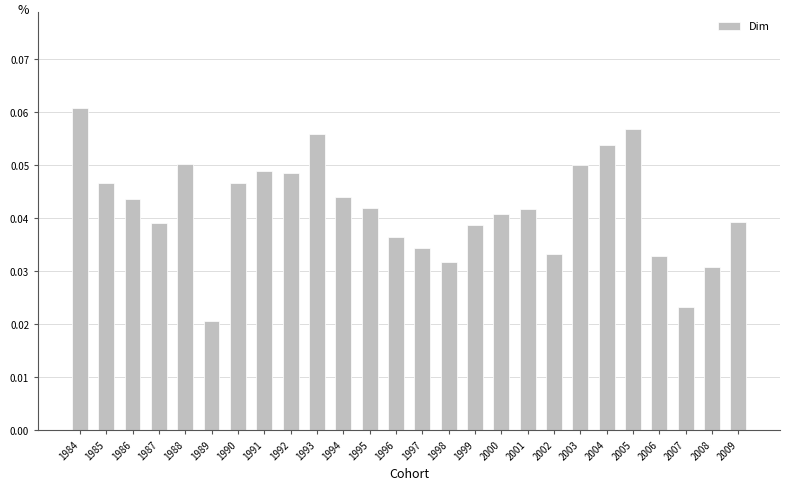

Where is the data nearest to the value 0?

1989